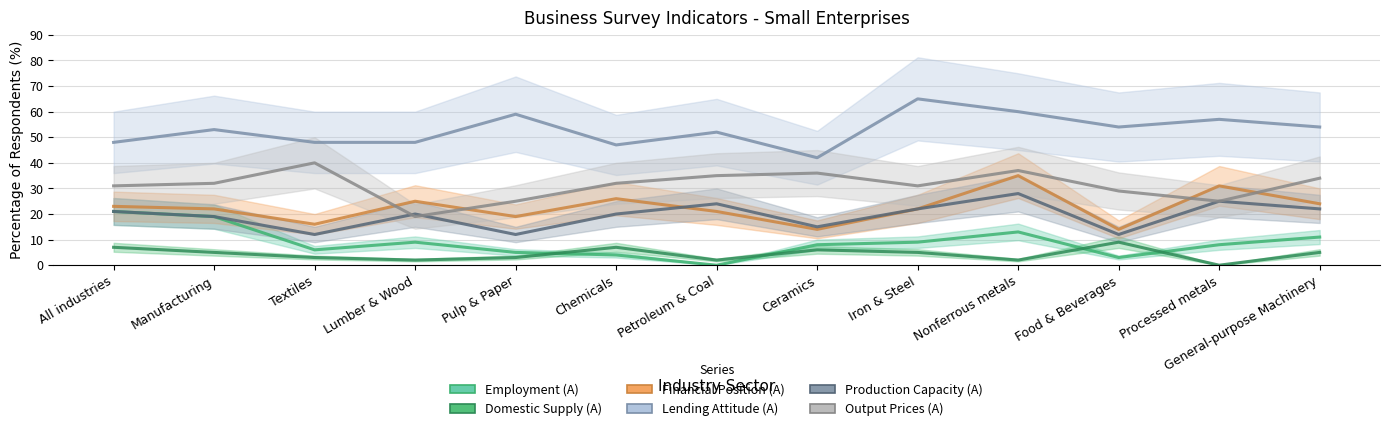

True or false: Financial Position (A) and Employment (A) intersect in this chart.

False